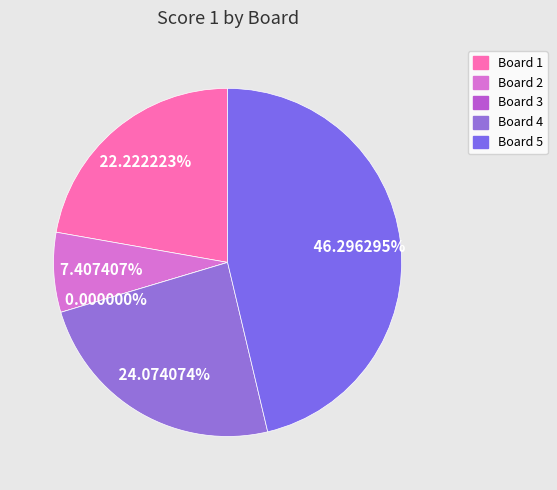

Is it true that Board 4 is 24% of the pie?

True